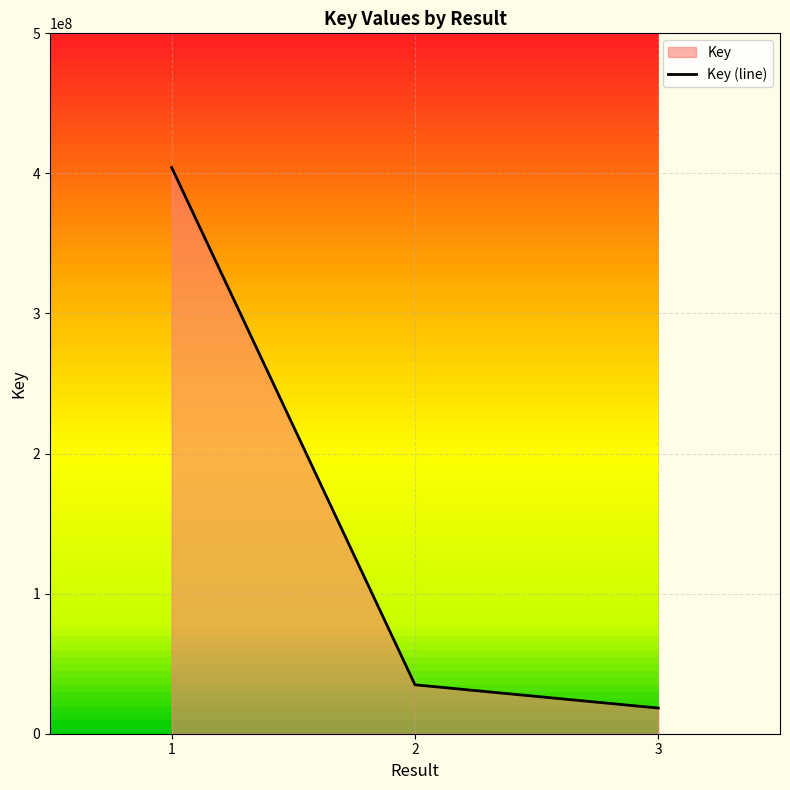

True or false: the data shows 18320361 at 3.

True